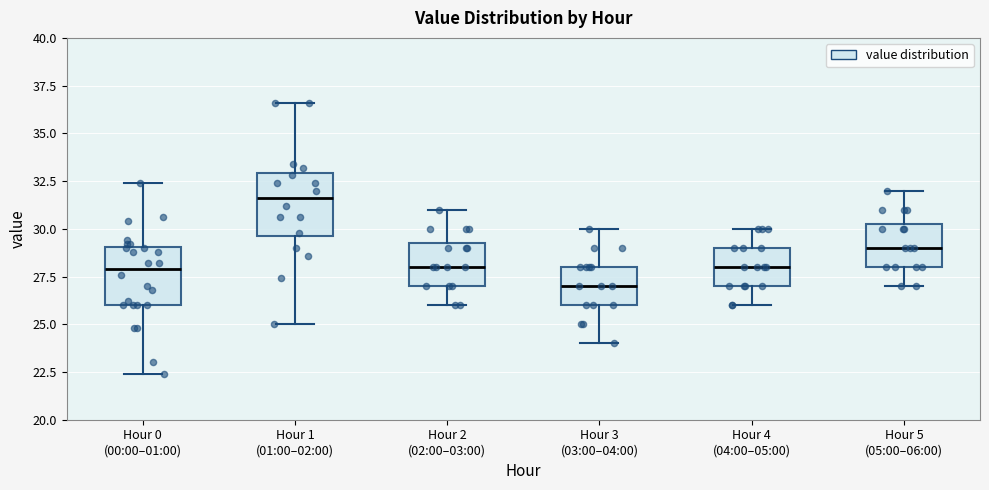

Reading left to right, read every box against the y-axis: the position of its median line, the range the box covers, and the ends of its whiskers. The values are not printed on the chart, so give them approximately, as read against the axis.

Hour 0 (00:00–01:00): median 28.0, box 26.0 to 29.0, whiskers 22.5 to 32.5
Hour 1 (01:00–02:00): median 31.5, box 29.5 to 33.0, whiskers 25.0 to 36.5
Hour 2 (02:00–03:00): median 28.0, box 27.0 to 29.5, whiskers 26.0 to 31.0
Hour 3 (03:00–04:00): median 27.0, box 26.0 to 28.0, whiskers 24.0 to 30.0
Hour 4 (04:00–05:00): median 28.0, box 27.0 to 29.0, whiskers 26.0 to 30.0
Hour 5 (05:00–06:00): median 29.0, box 28.0 to 30.5, whiskers 27.0 to 32.0